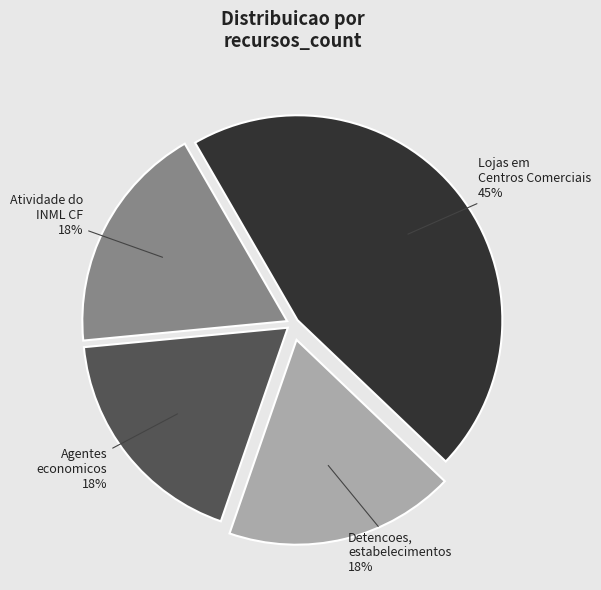

Is there any slice that represents more than half of the pie?

No